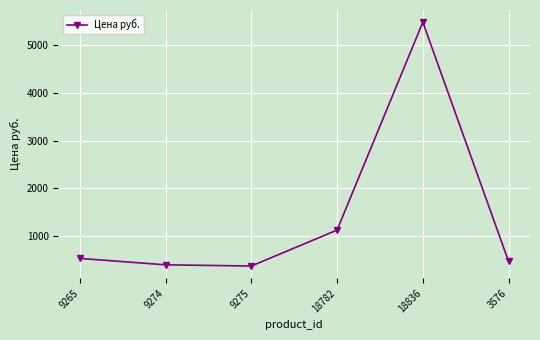

What is the change in value from 9265 to 9275?

-159